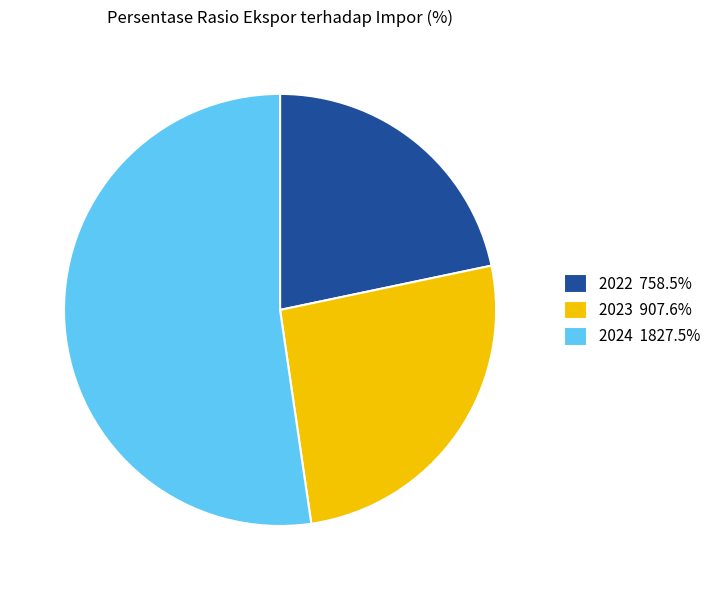

Approximately how many times larger is the value at 2023 907.6% compared to 2024 1827.5%?

0.5